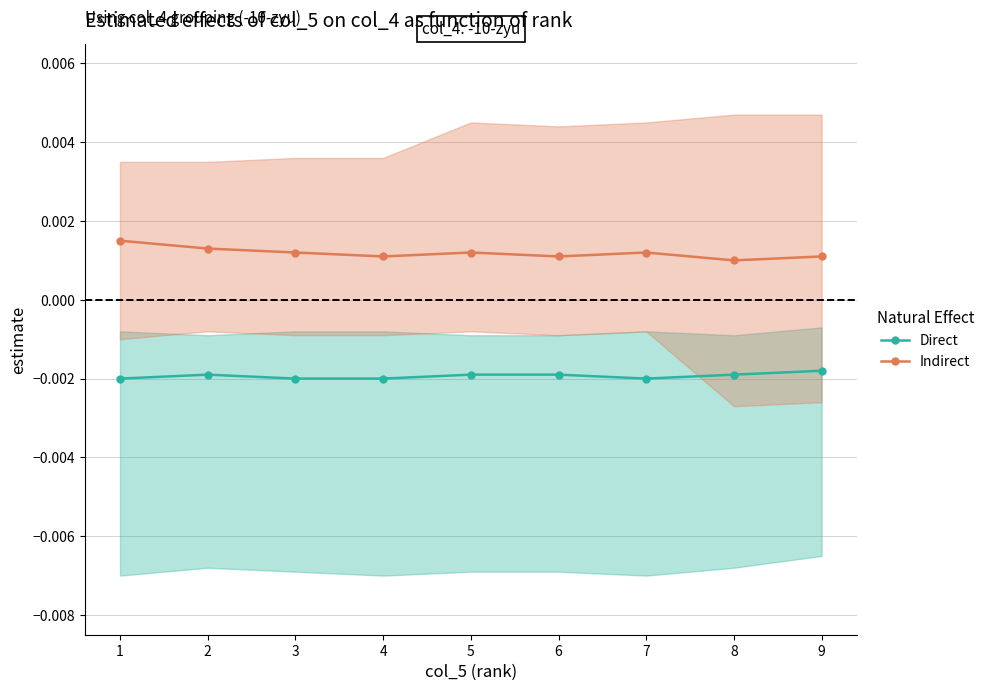

True or false: Direct and Indirect intersect in this chart.

False